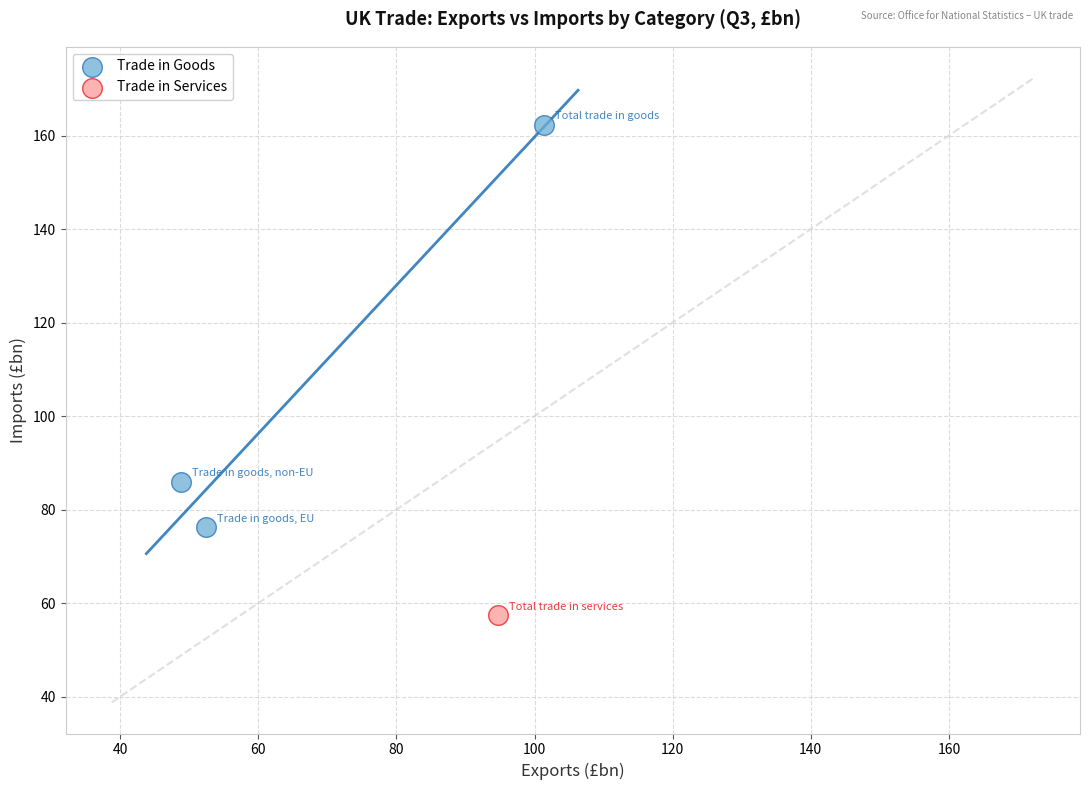

What are all the series names shown in the legend?

Trade in Goods, Trade in Services